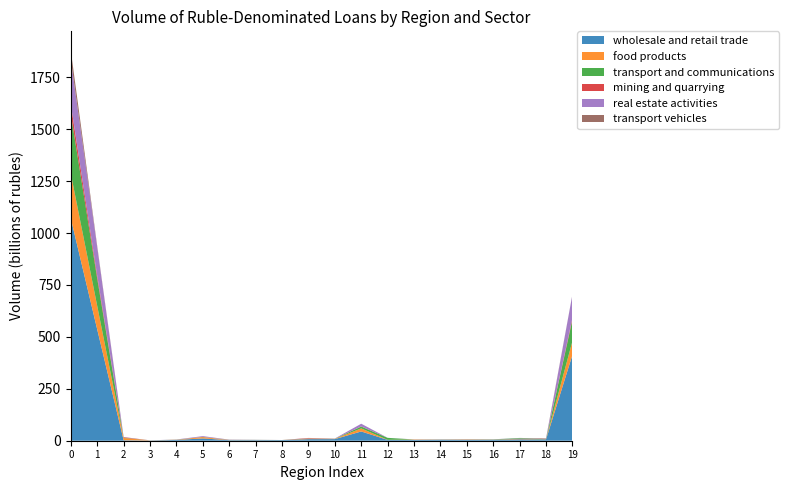

What is the maximum value for wholesale and retail trade?

1070.0